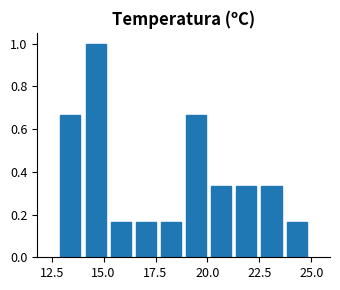

Around what value on the x-axis is the tallest bar? Give the approximate position of its centre, as read against the axis.

14.5